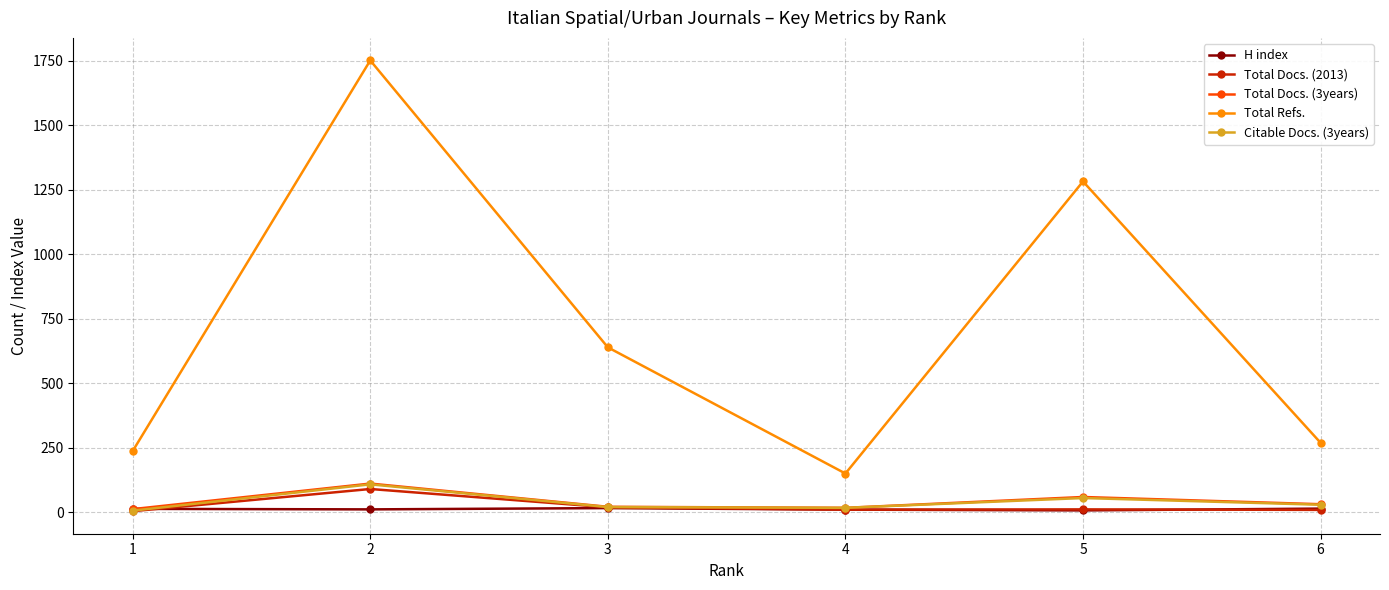

True or false: Total Docs. (3years) and Total Refs. intersect in this chart.

False